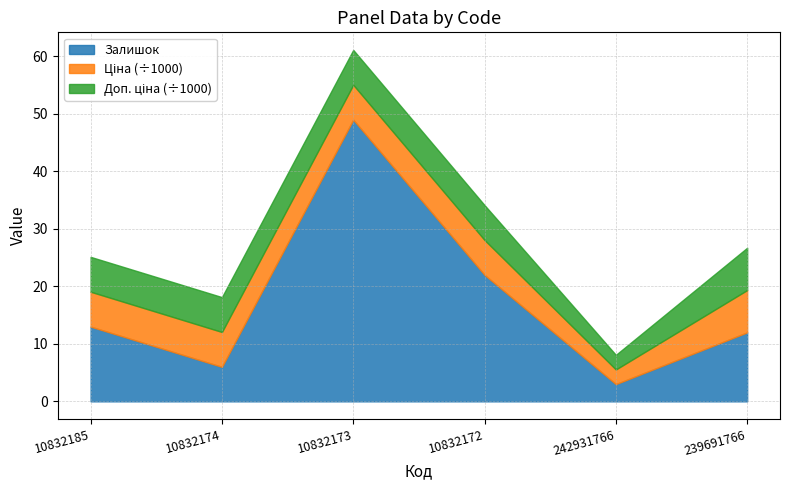

At which label does Залишок reach its minimum?

242931766